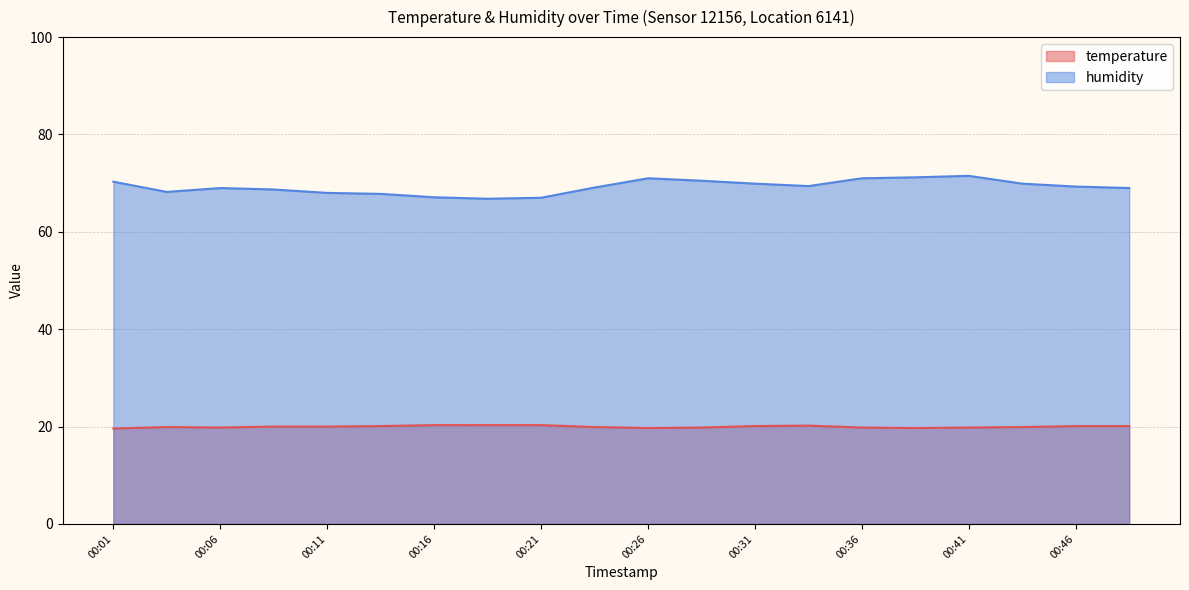

How many lines are shown in the chart?

2